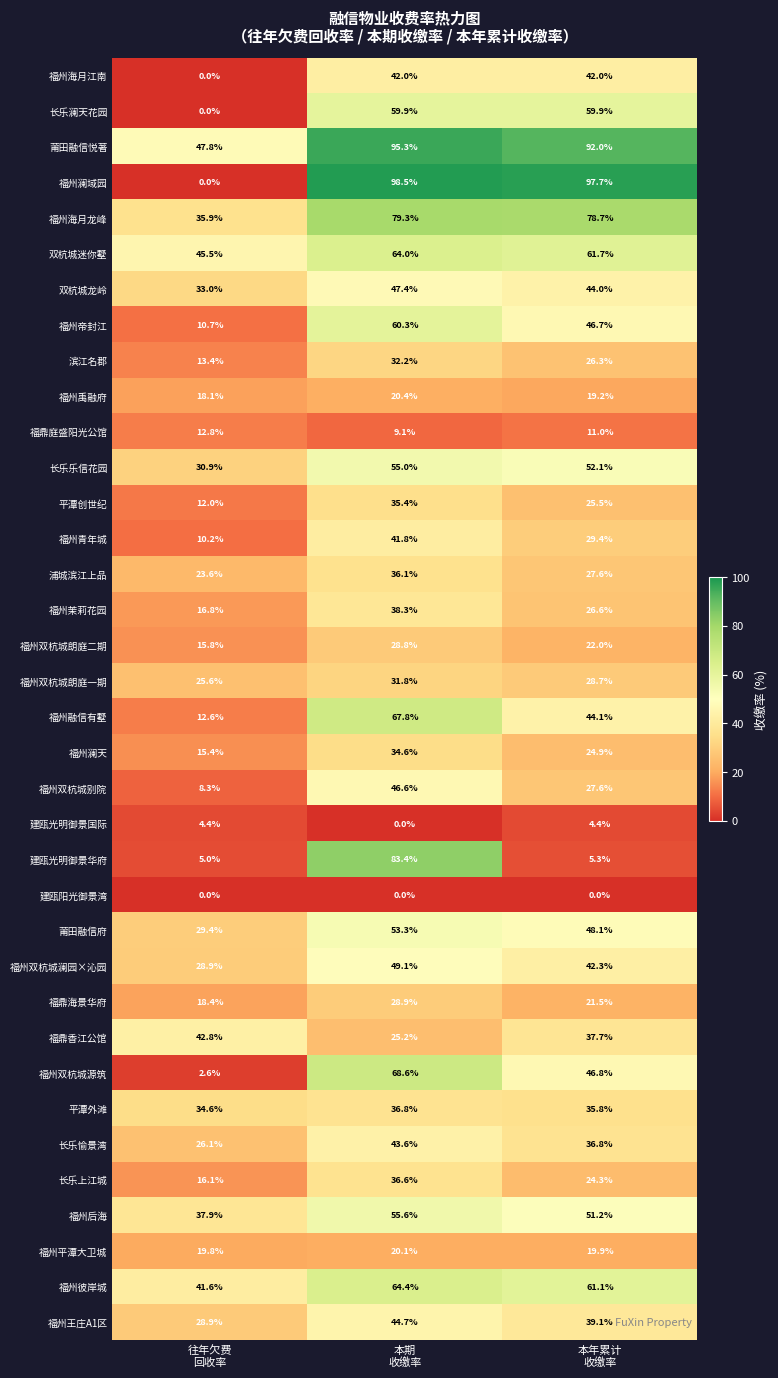

Rank the series by their maximum value, from lowest to highest.

建瓯阳光御景湾, 建瓯光明御景国际, 福鼎庭盛阳光公馆, 福州平潭大卫城, 福州禹融府, 福州双杭城朗庭二期, 福鼎海景华府, 福州双杭城朗庭一期, 滨江名郡, 福州澜天, 平潭创世纪, 浦城滨江上品, 长乐上江城, 平潭外滩, 福州茉莉花园, 福州青年城, 福州海月江南, 福鼎香江公馆, 长乐愉景湾, 福州王庄A1区, 福州双杭城别院, 双杭城龙岭, 福州双杭城澜园×沁园, 莆田融信府, 长乐乐信花园, 福州后海, 长乐澜天花园, 福州帝封江, 双杭城迷你墅, 福州彼岸城, 福州融信有墅, 福州双杭城源筑, 福州海月龙峰, 建瓯光明御景华府, 莆田融信悦著, 福州澜域园